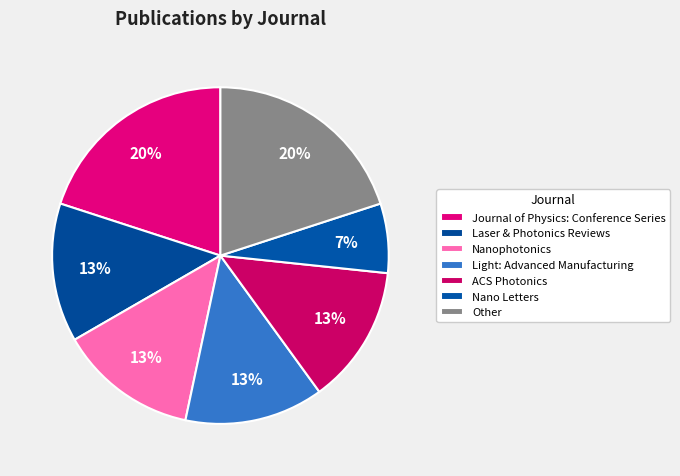

True or false: Nanophotonics accounts for 13% of the total.

True